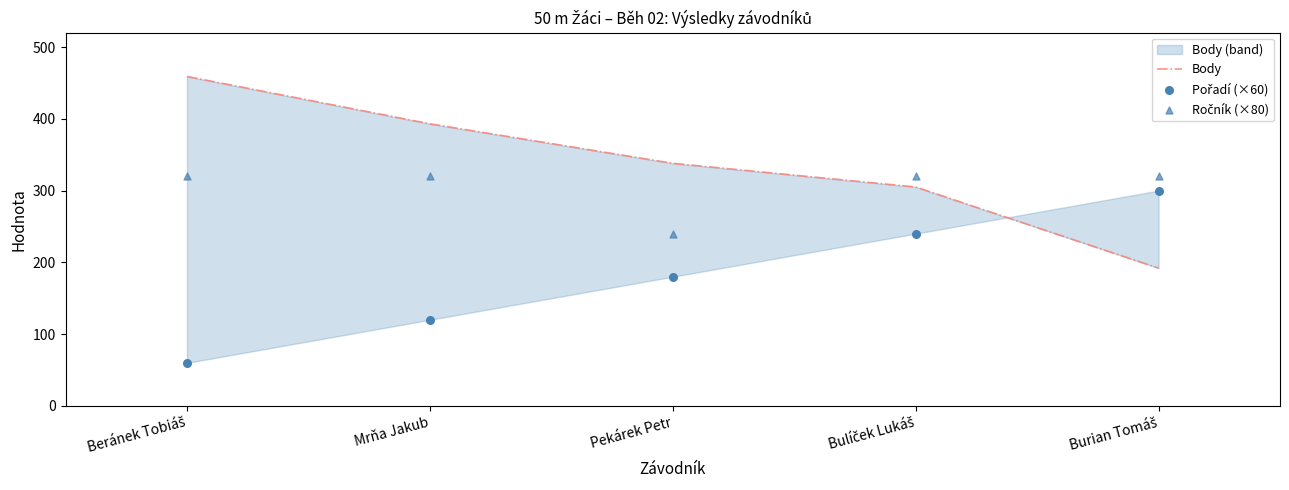

Which series has the largest total across all categories?

Body